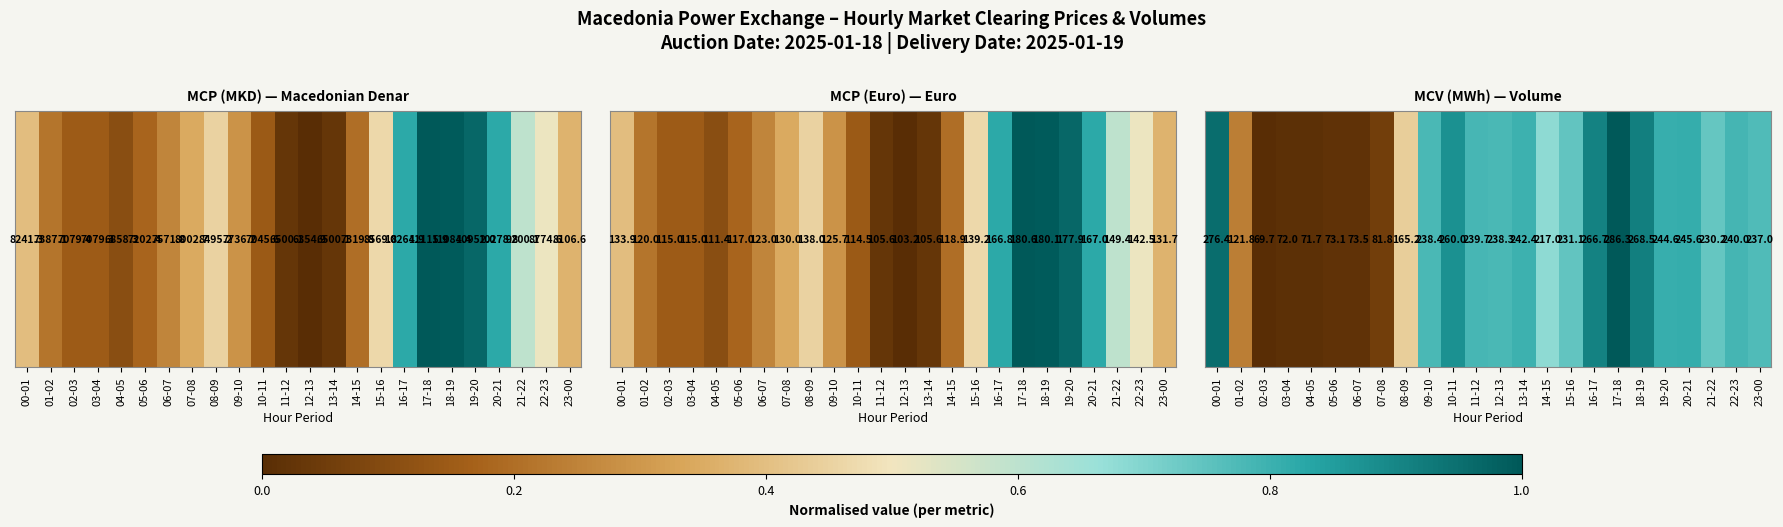

Is it true that the value at 00-01 is 1.4?

False